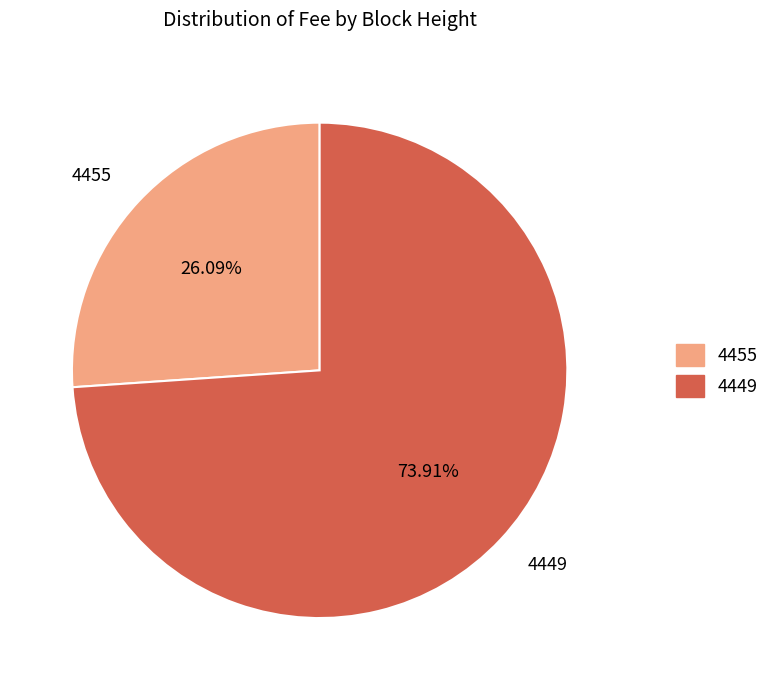

Which slice is the smallest?

4455